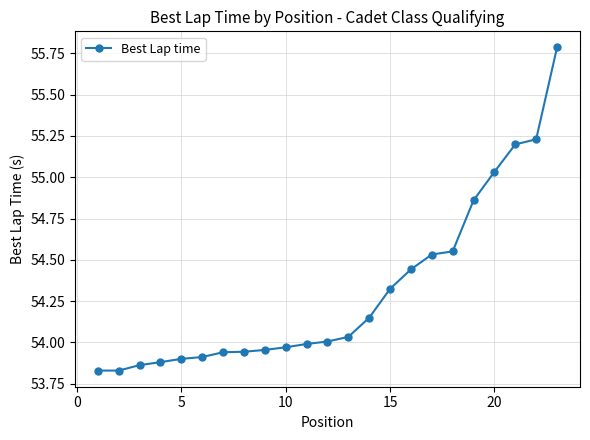

What is the difference between the maximum and second lowest values?

2.0